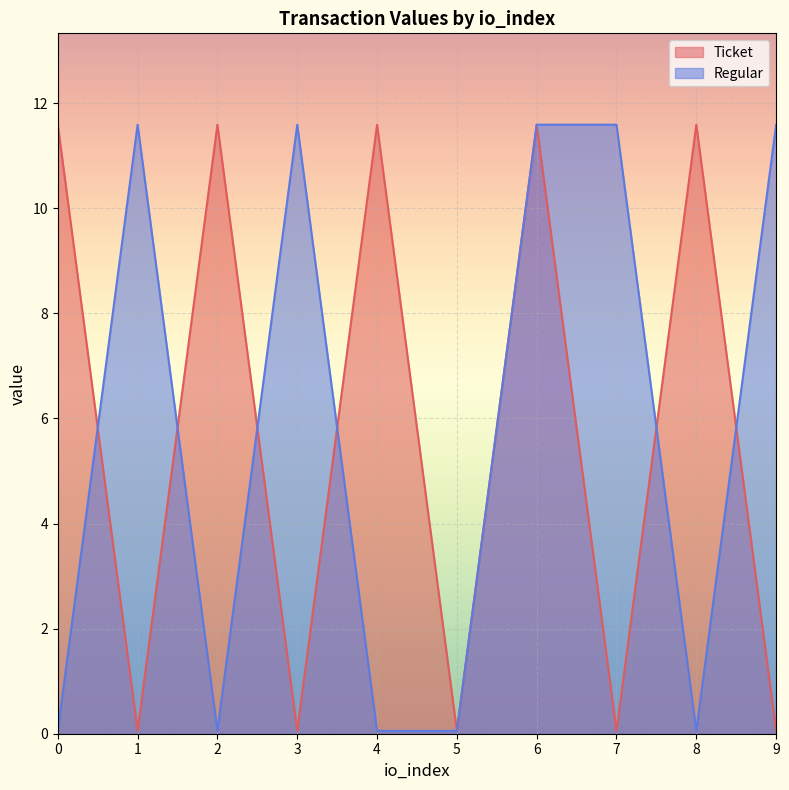

At how many categories does at least one series exceed 9?

9